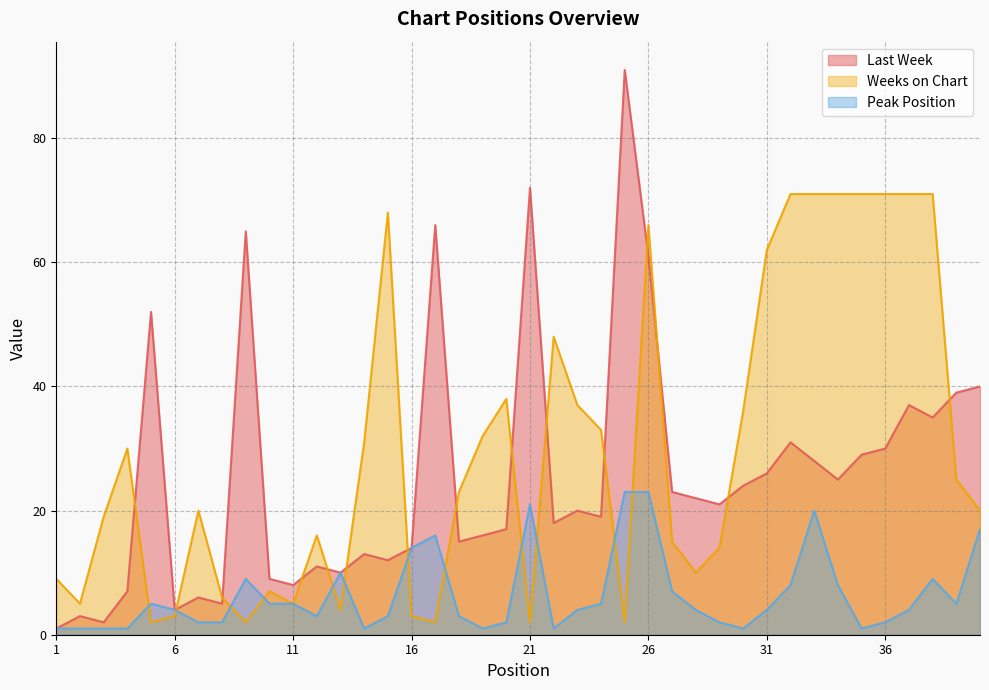

The value of Last Week at 20 is 28. True or false?

False